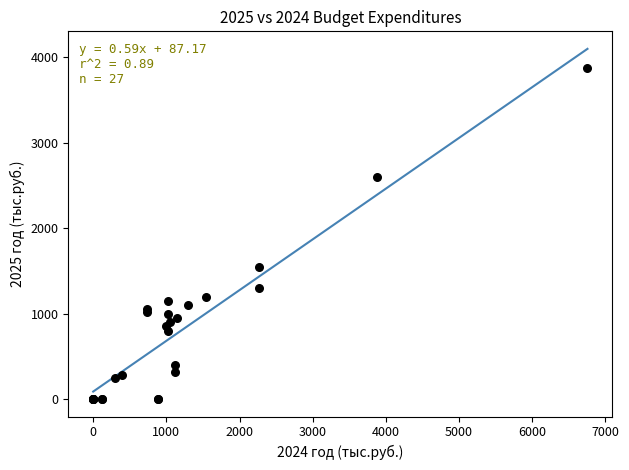

What Y value in the scatter plot is closest to 1935?

1542.9